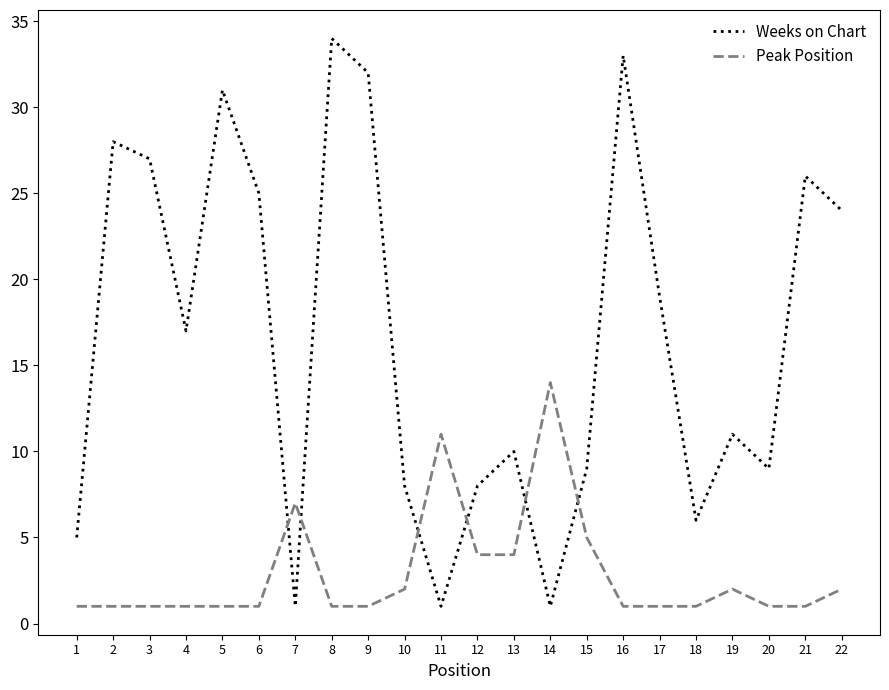

List the series in order of their overall mean, highest first.

Weeks on Chart, Peak Position